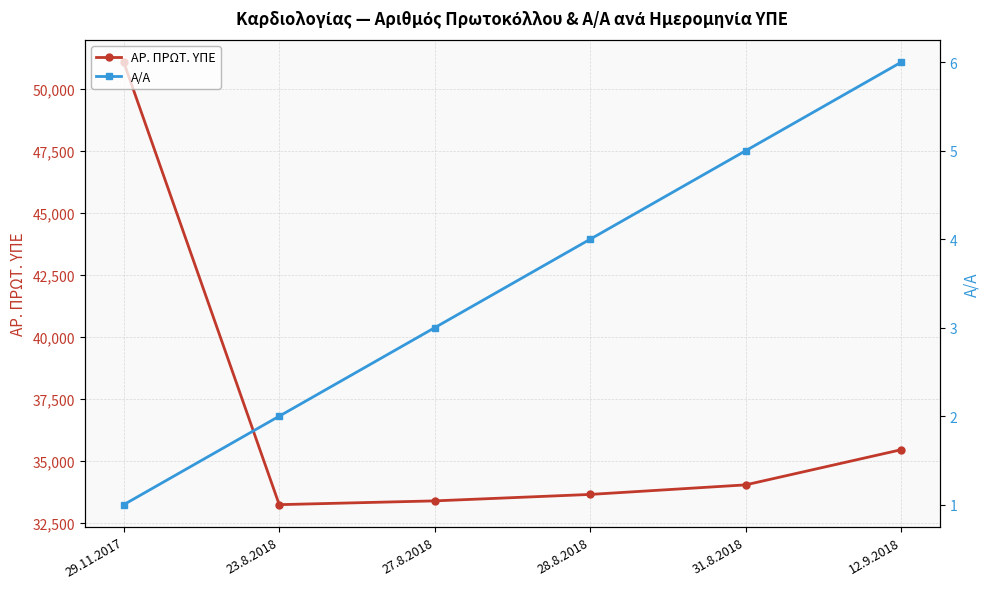

Reading left to right, list all the values displayed in this chart.

ΑΡ. ΠΡΩΤ. ΥΠΕ: 29.11.2017=51066	23.8.2018=33240	27.8.2018=33392	28.8.2018=33652	31.8.2018=34037	12.9.2018=35453
Α/Α: 29.11.2017=1	23.8.2018=2	27.8.2018=3	28.8.2018=4	31.8.2018=5	12.9.2018=6